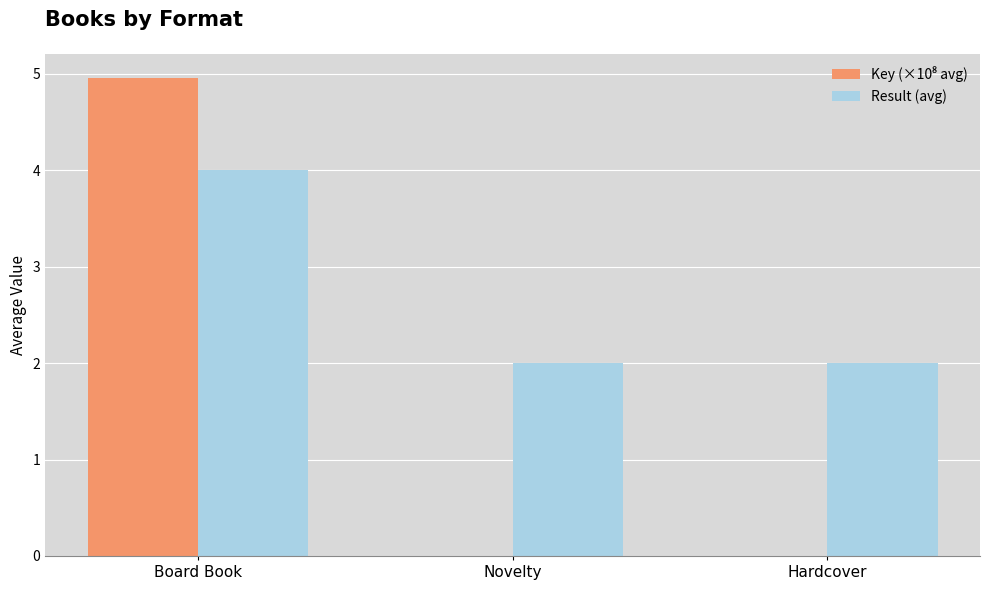

Are the bars grouped side by side (vs. stacked)?

Yes